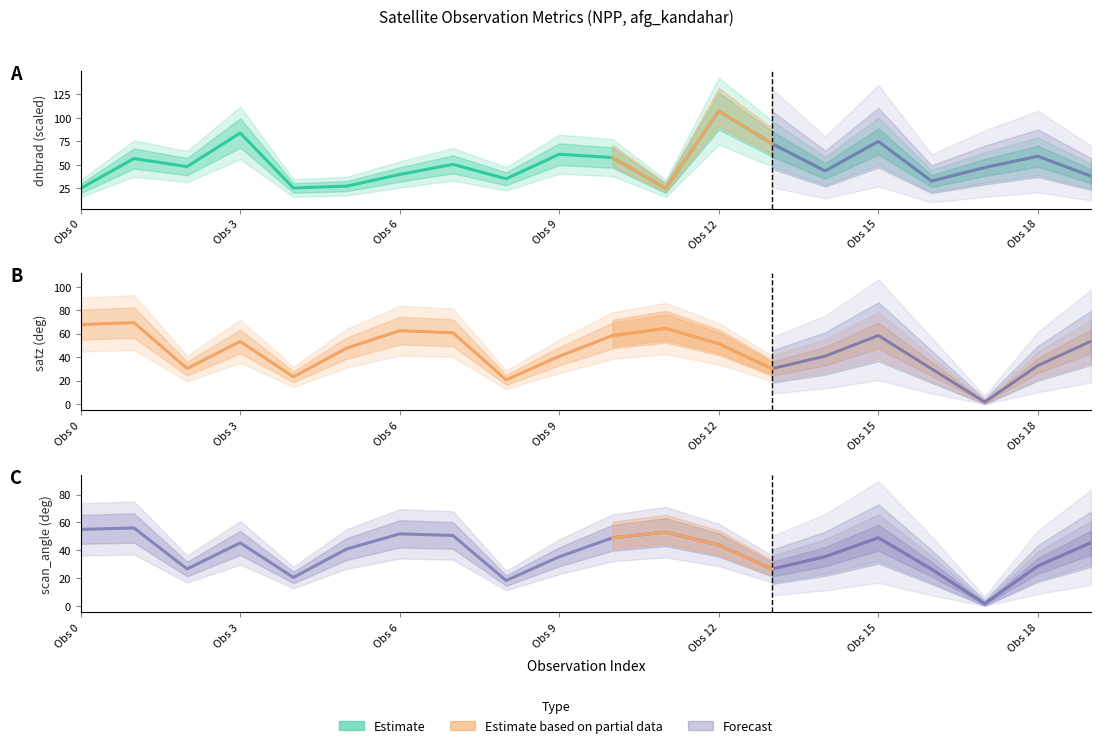

What is the maximum value shown in the chart?

107.4